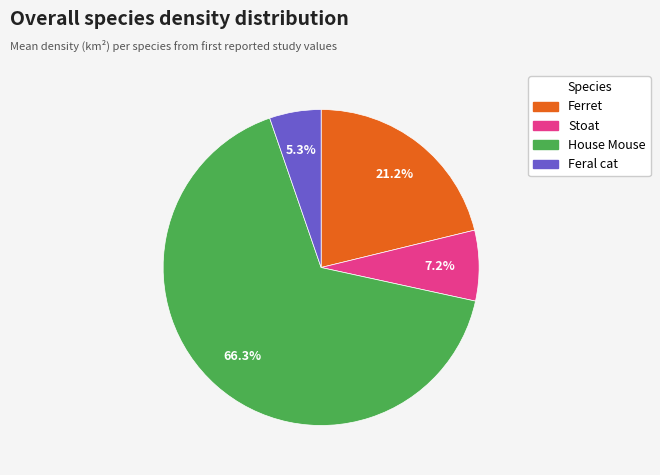

True or false: House Mouse accounts for 81% of the total.

False